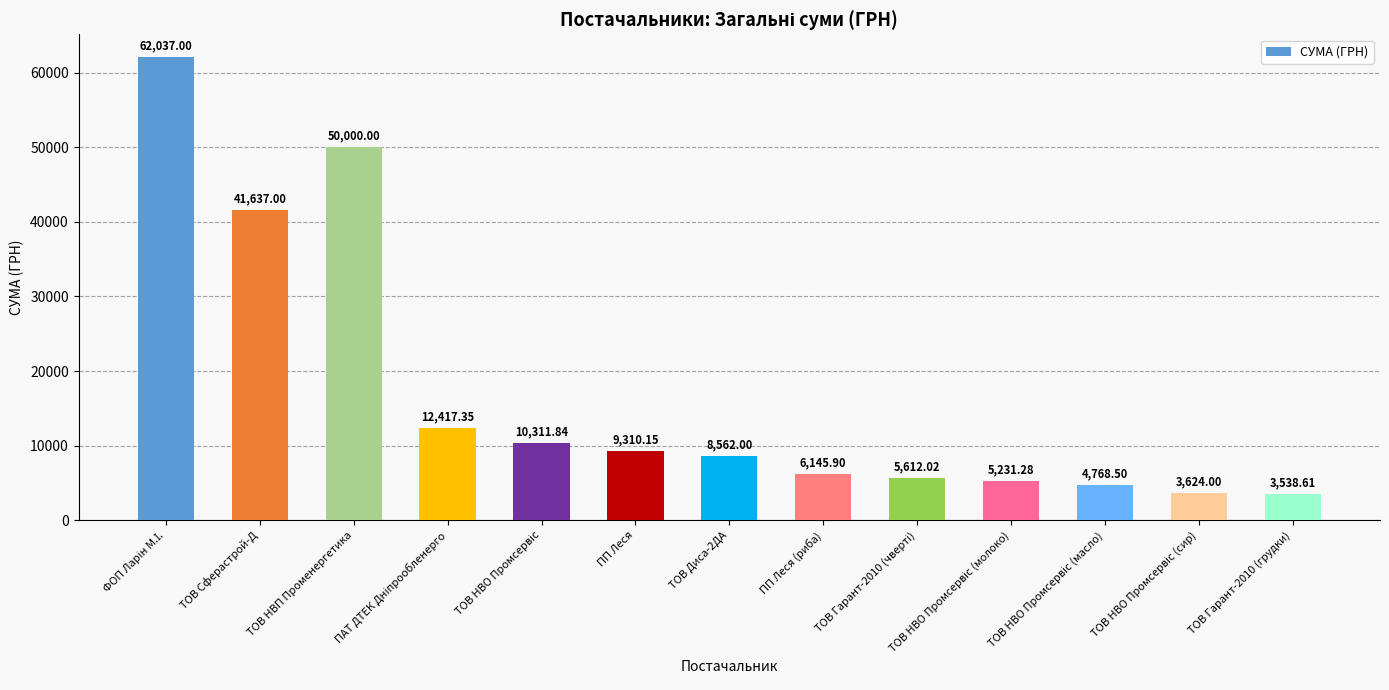

What is the label of the 6th bar from the right?

ПП Леся (риба)